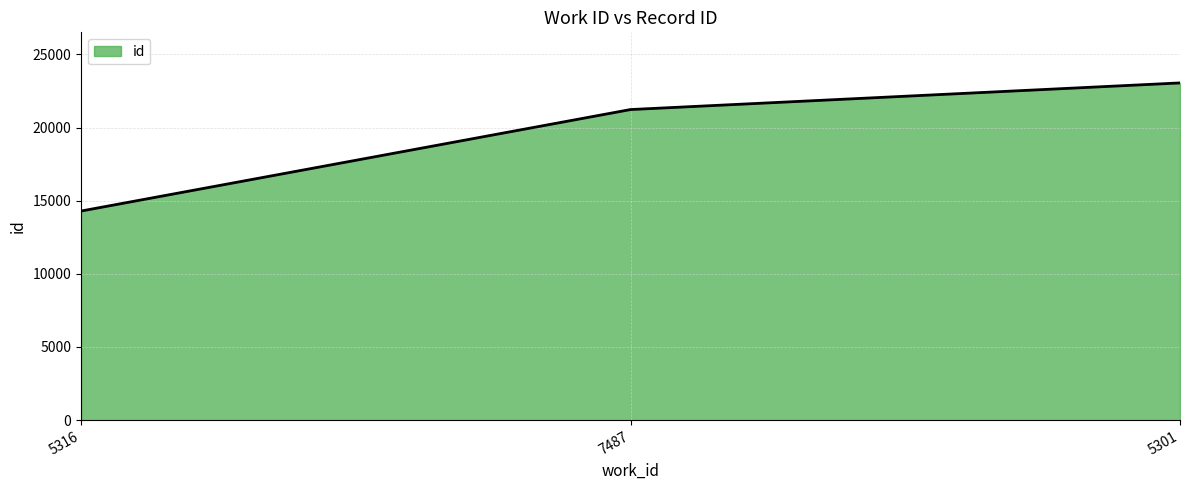

What value does the data have at 5301, to the nearest 10?

23050